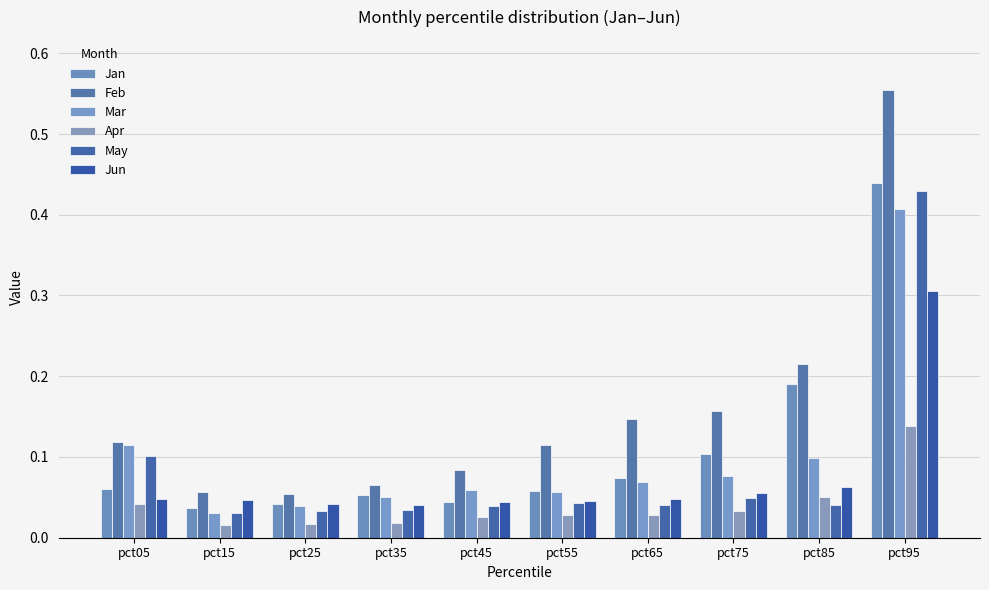

How many series are shown in this chart?

6